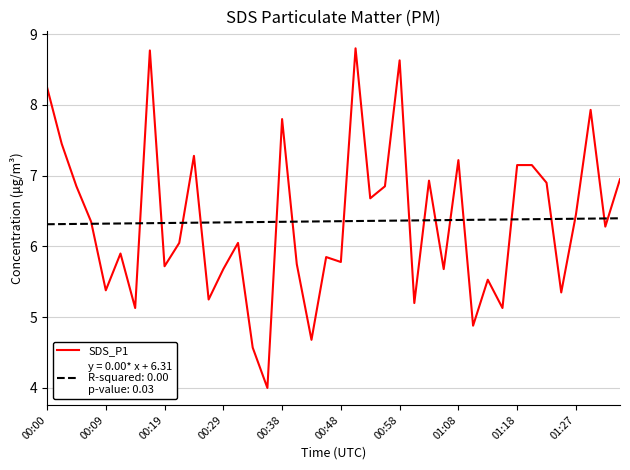

What is the greatest value displayed?

8.8